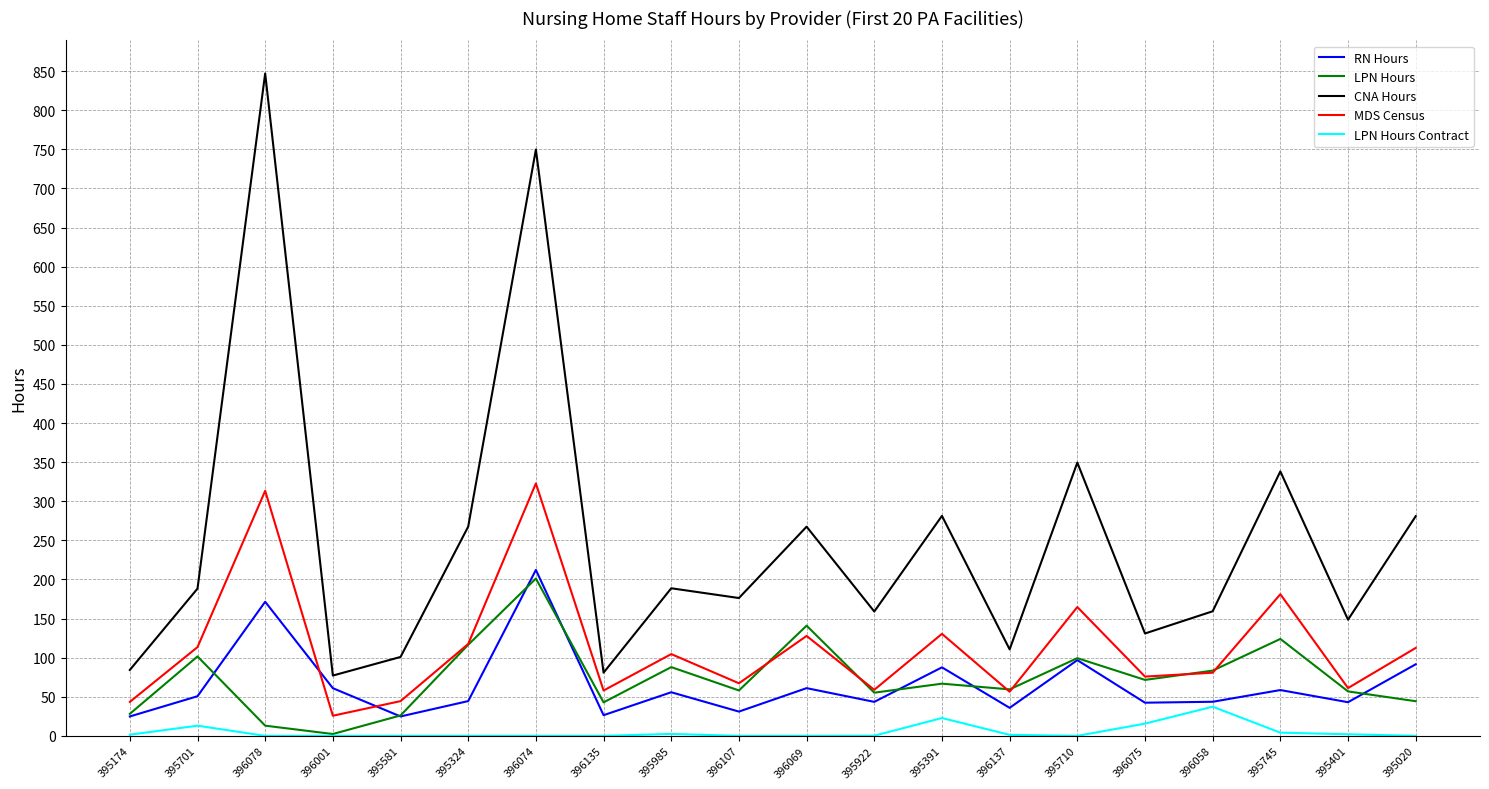

What is the difference between the highest and lowest values at 395324?

267.6